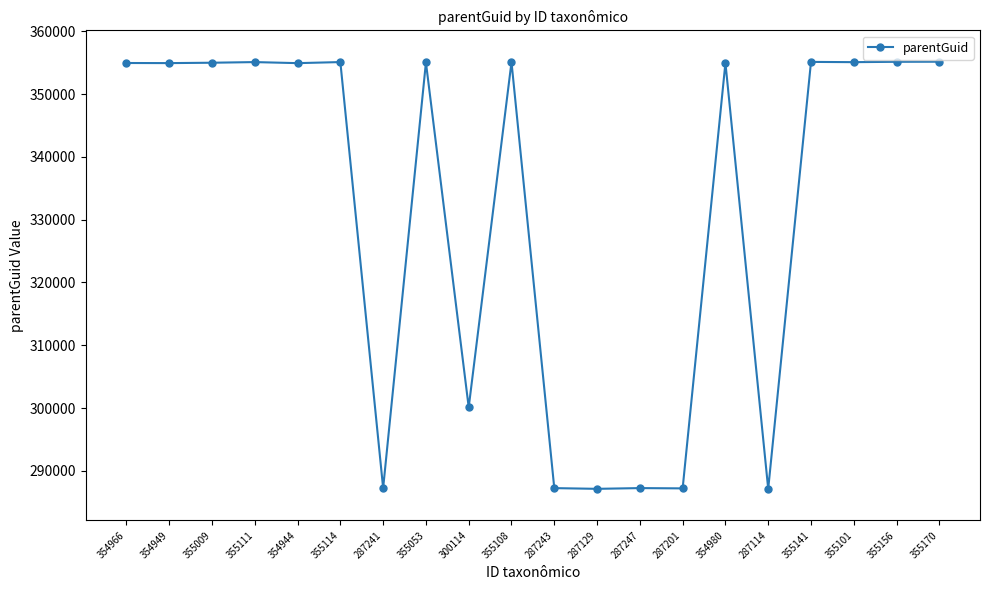

What is the difference between the maximum and minimum values?

68056